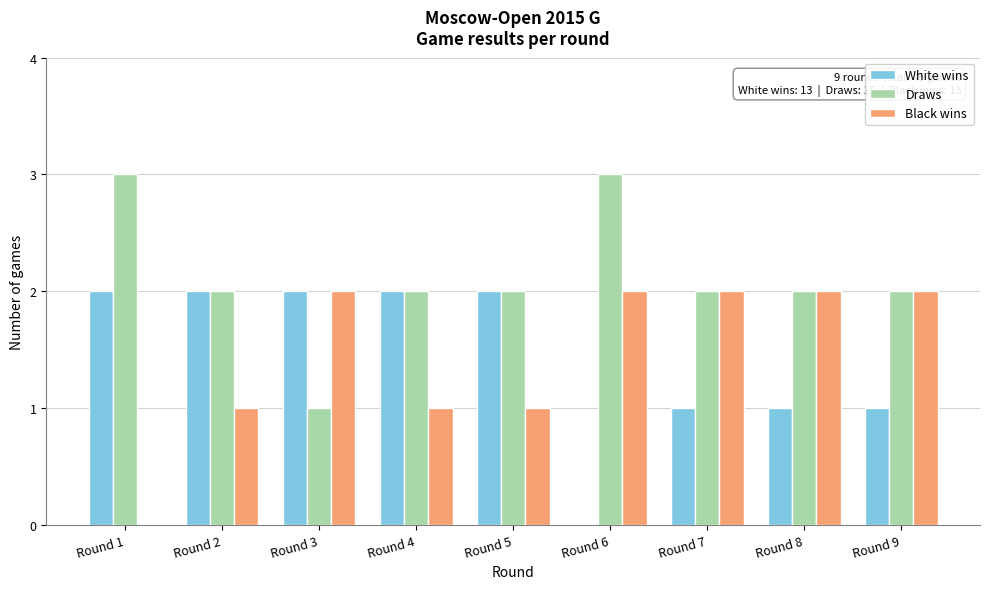

Reading left to right, list all the values displayed in this chart.

White wins: Round 1=2	Round 2=2	Round 3=2	Round 4=2	Round 5=2	Round 6=0	Round 7=1	Round 8=1	Round 9=1
Draws: Round 1=3	Round 2=2	Round 3=1	Round 4=2	Round 5=2	Round 6=3	Round 7=2	Round 8=2	Round 9=2
Black wins: Round 1=0	Round 2=1	Round 3=2	Round 4=1	Round 5=1	Round 6=2	Round 7=2	Round 8=2	Round 9=2